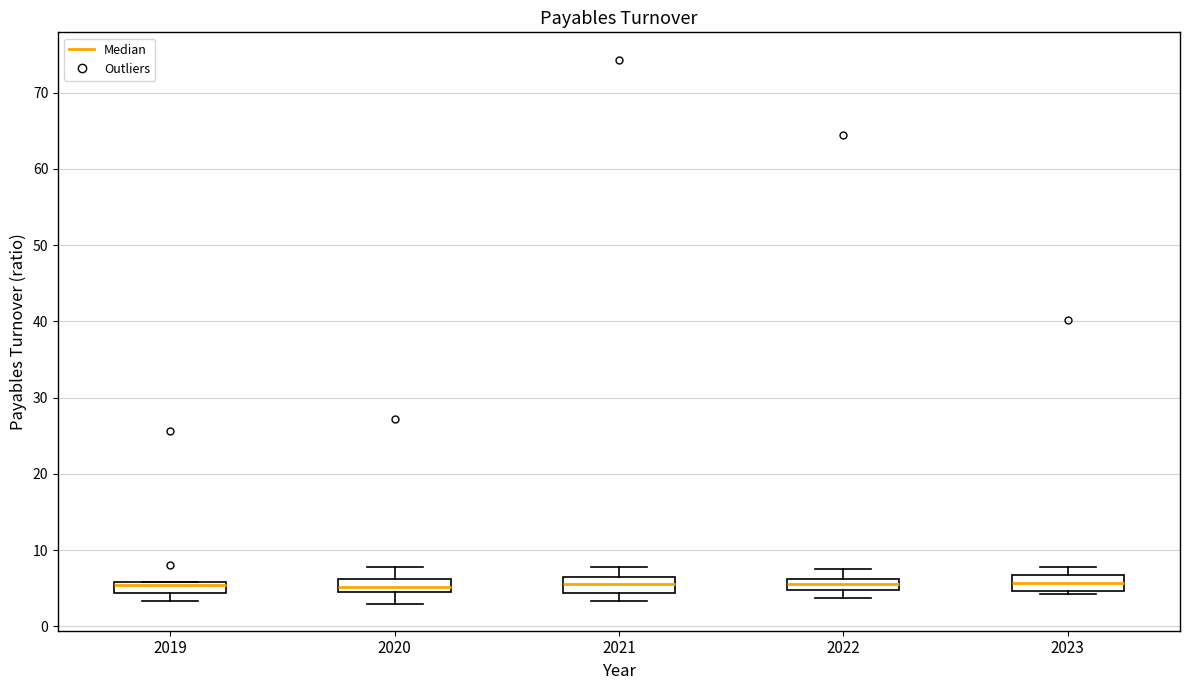

Where is the upper edge of the box at x = 2021 on the y-axis? The values are not printed on the chart, so give them approximately, as read against the axis.

6